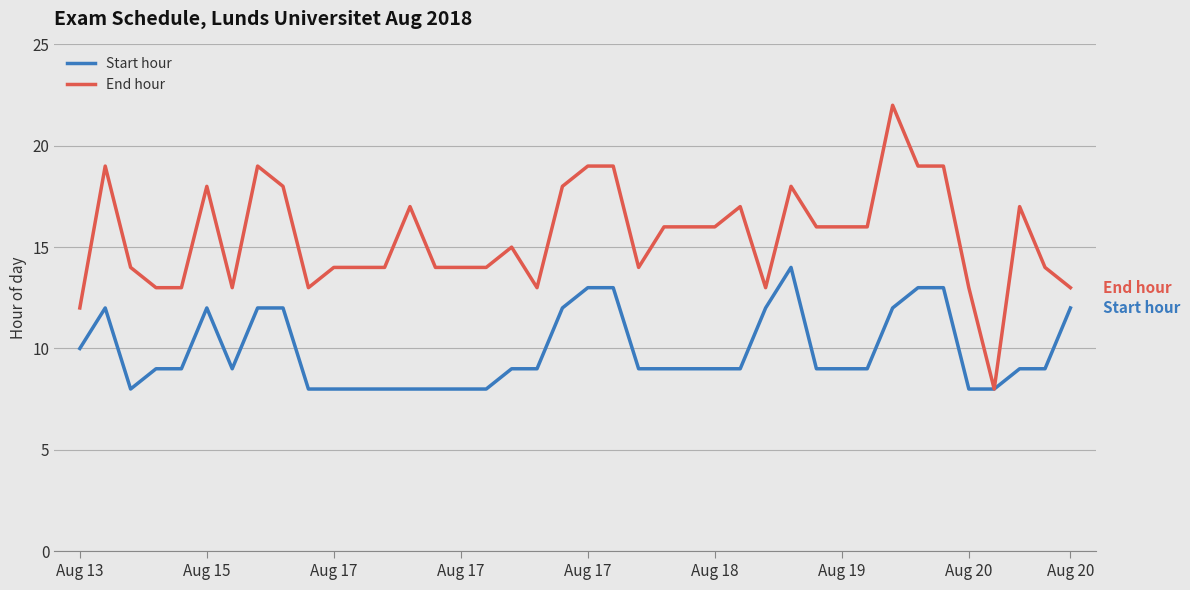

Reading left to right, transcribe all the data shown in this chart.

Start hour: 10	12	8	9	9	12	9	12	12	8	8	8	8	8	8	8	8	9	9	12	13	13	9	9	9	9	9	12	14	9	9	9	12	13	13	8	8	9	9	12
End hour: 12	19	14	13	13	18	13	19	18	13	14	14	14	17	14	14	14	15	13	18	19	19	14	16	16	16	17	13	18	16	16	16	22	19	19	13	8	17	14	13